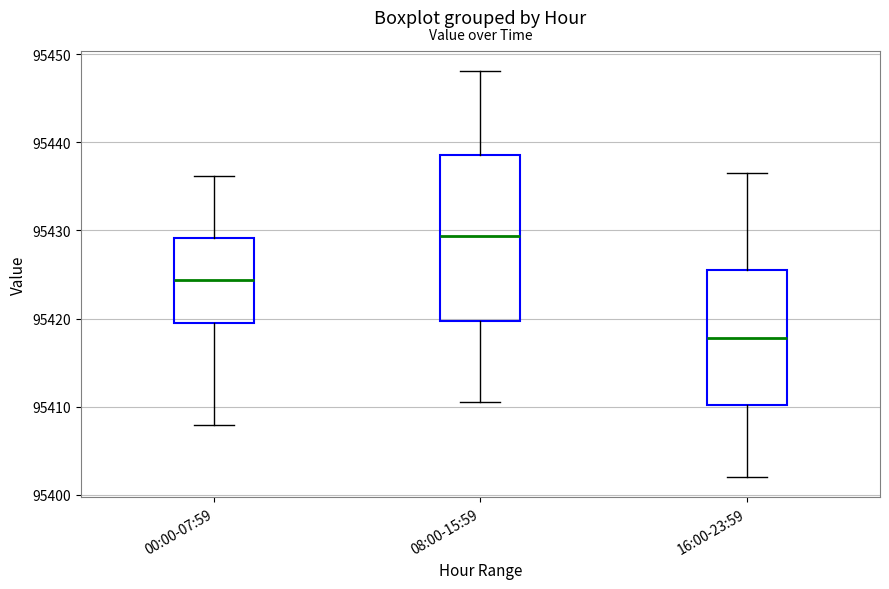

Reading left to right, transcribe this box plot: for each box, give where its median line is, the range the box spans, and where its two whiskers end, as read against the y-axis. The values are not printed on the chart, so give them approximately, as read against the axis.

00:00-07:59: median 95424, box 95419 to 95429, whiskers 95408 to 95436
08:00-15:59: median 95429, box 95420 to 95439, whiskers 95411 to 95448
16:00-23:59: median 95418, box 95410 to 95426, whiskers 95402 to 95437